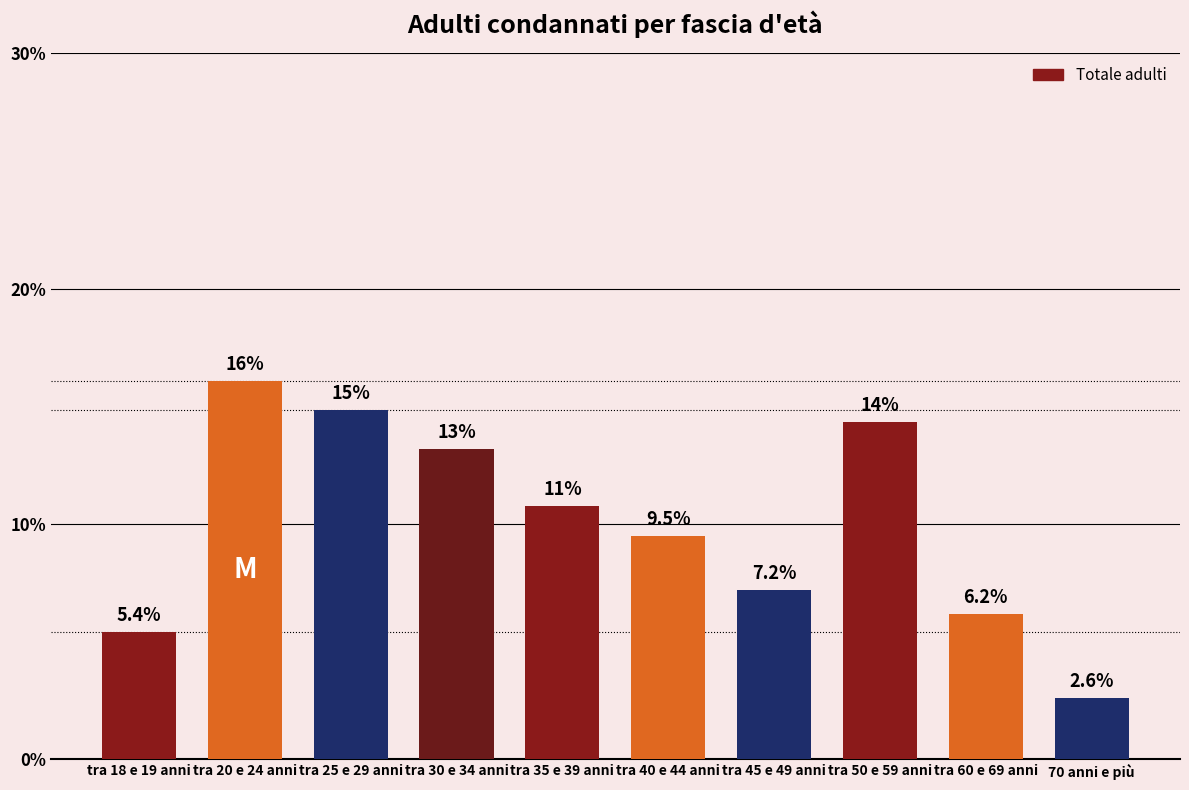

What is the difference between the maximum and second lowest values?

10.7